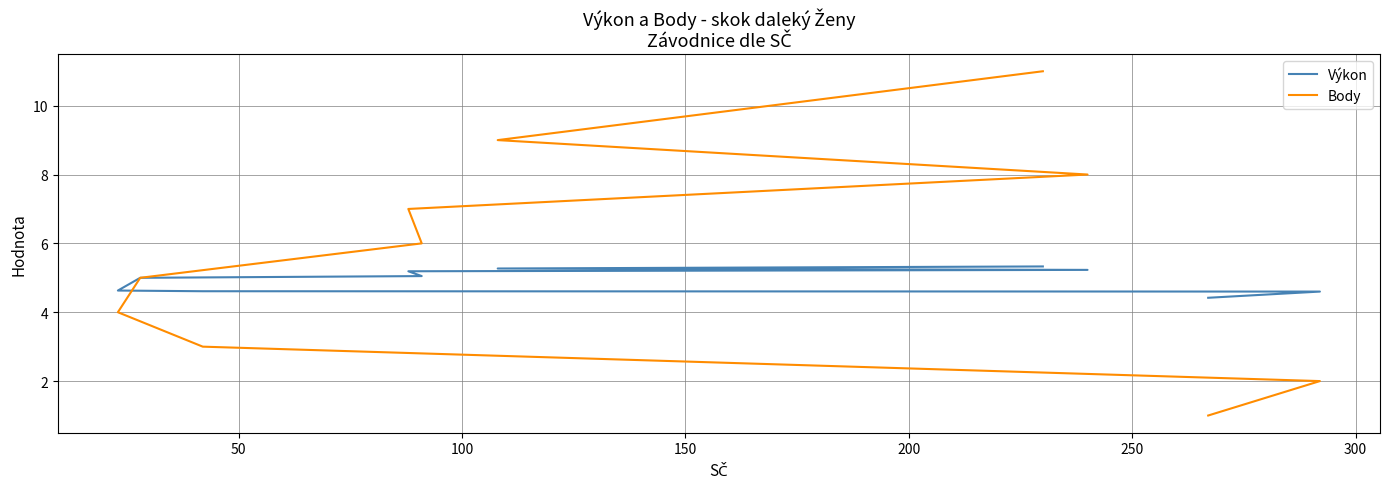

Count the number of data series in this chart.

2